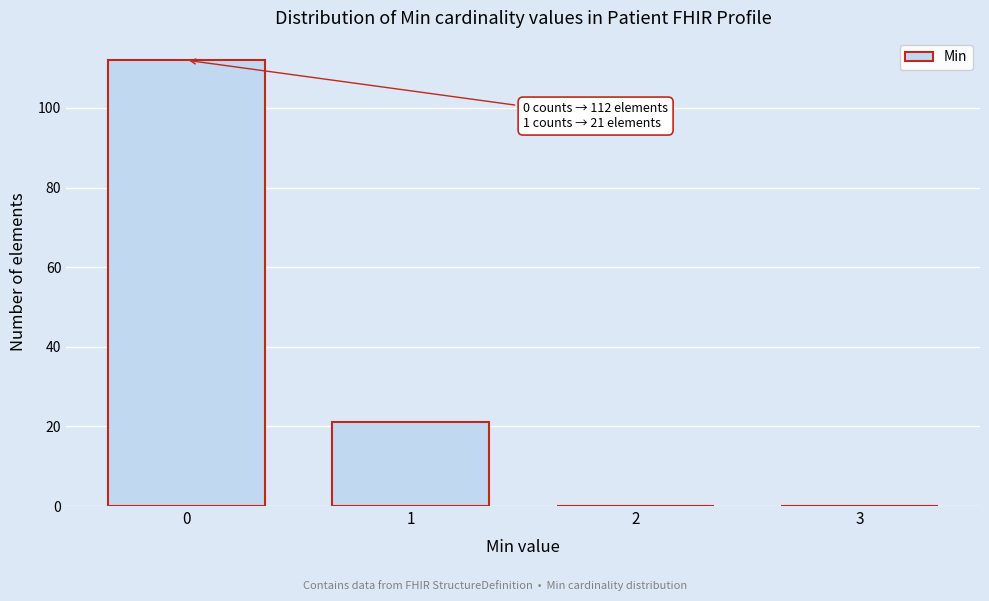

Reading left to right, extract all data points from this chart.

0=112	1=21	2=0	3=0